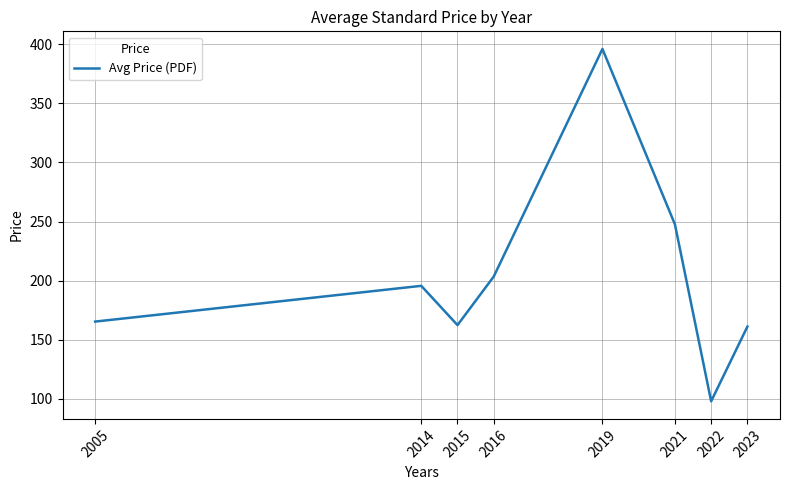

Is it true that the value at 2022 is 61.1?

False